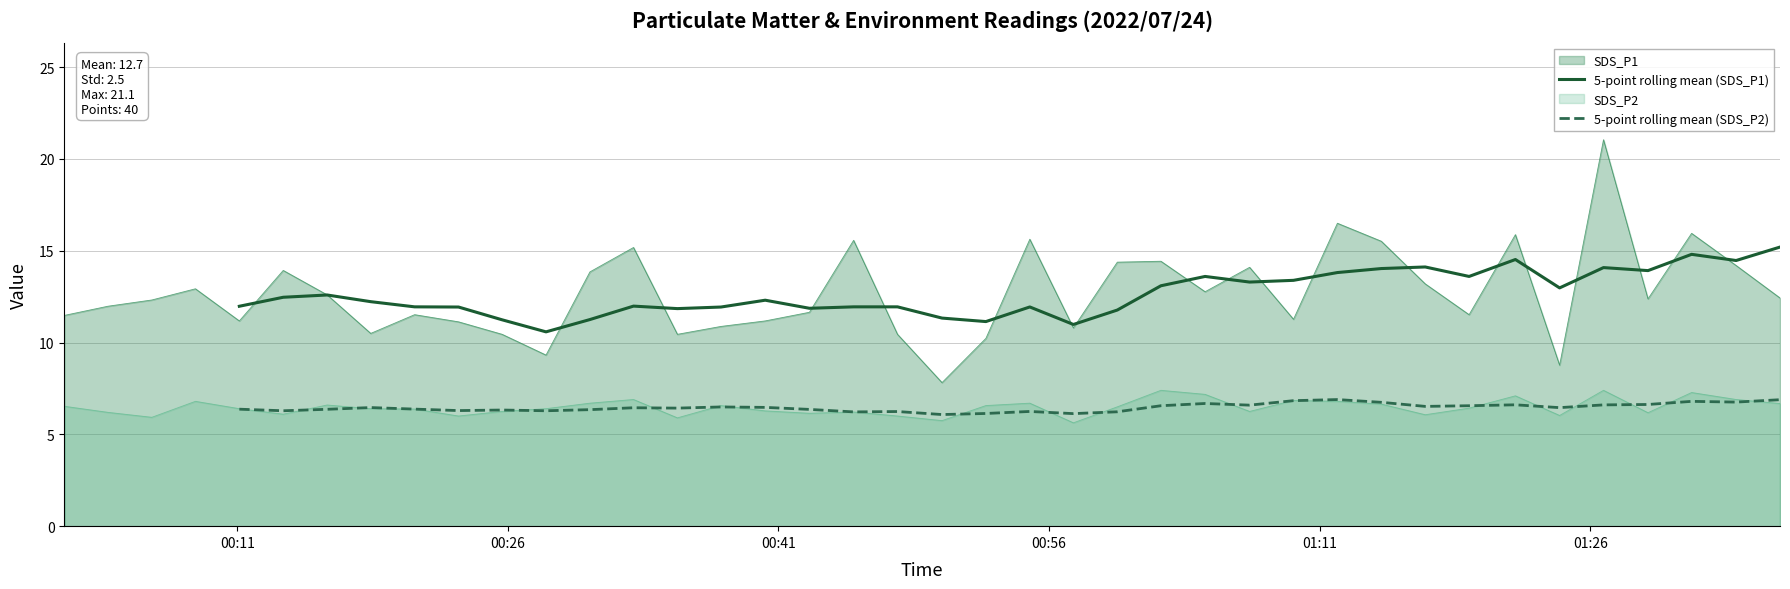

Does the chart display data point markers on the line(s)?

No